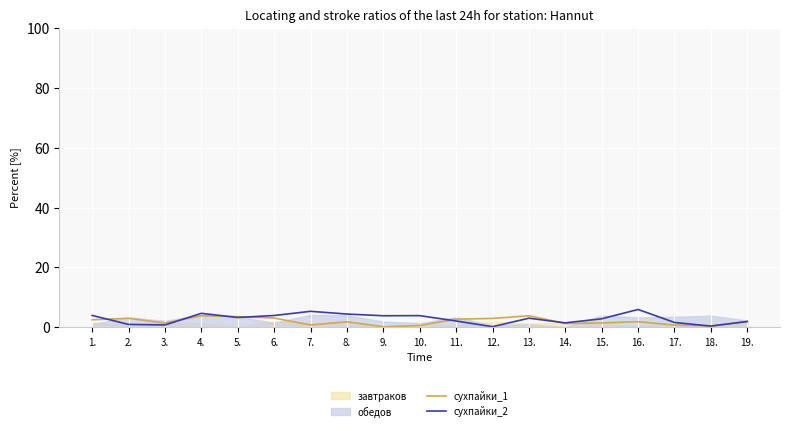

True or false: сухпайки_1 has a value of 1.4 at 3..

True